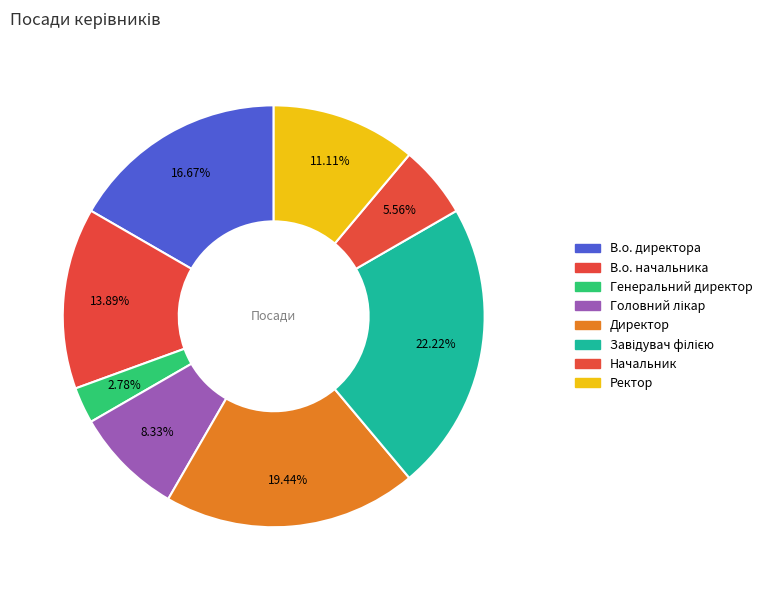

To the nearest percent, what is the difference between the Ректор and В.о. директора slice percentages?

6%